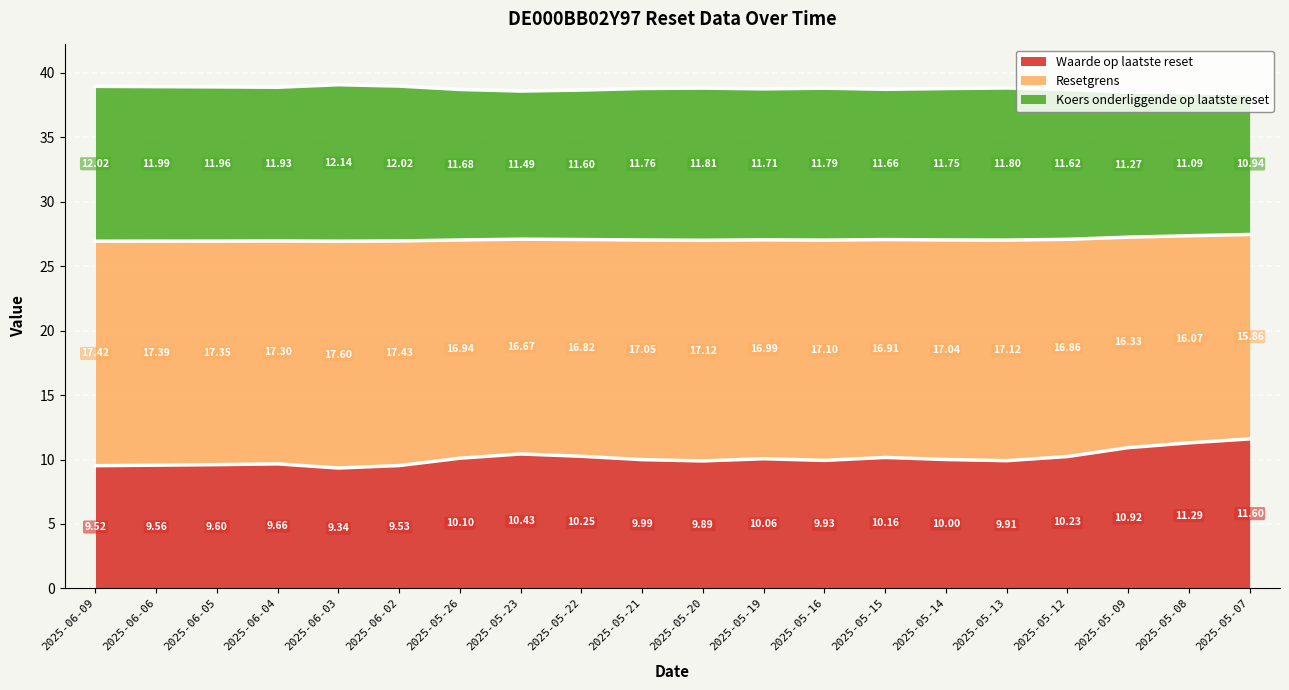

True or false: Resetgrens and Waarde op laatste reset intersect in this chart.

False